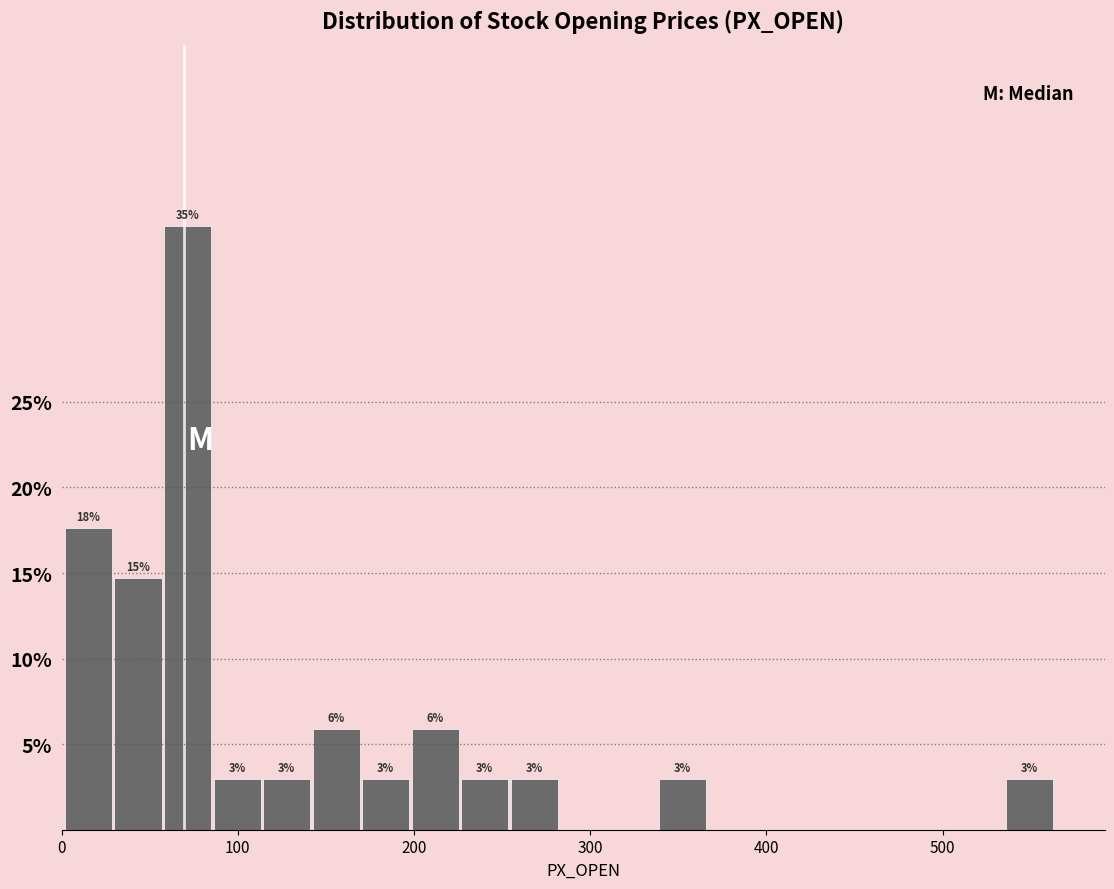

Read against the x-axis, roughly where is the centre of the tallest bar?

70